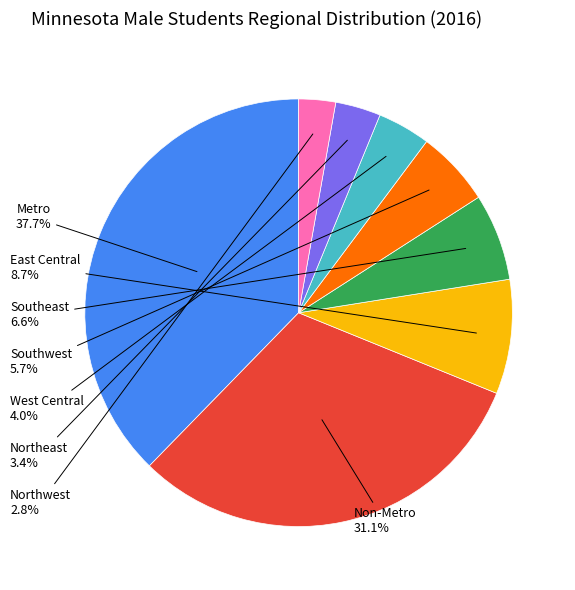

Is there any slice that represents more than half of the pie?

No